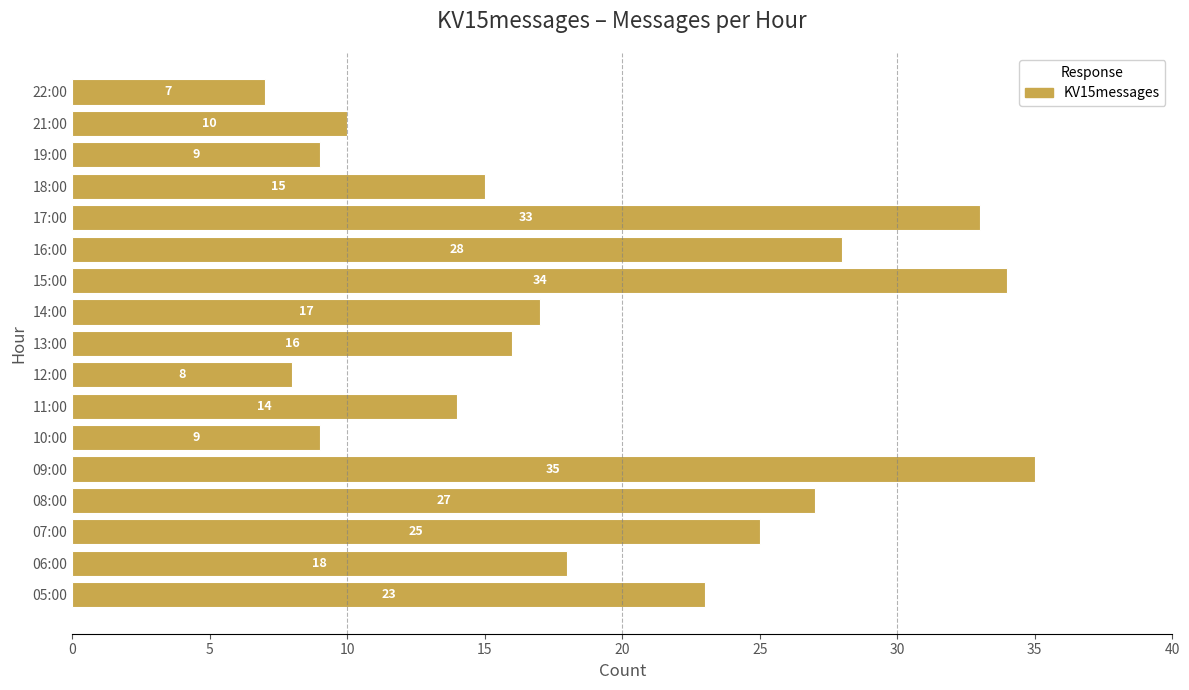

Reading top to bottom, extract all data points from this chart.

7	10	9	15	33	28	34	17	16	8	14	9	35	27	25	18	23